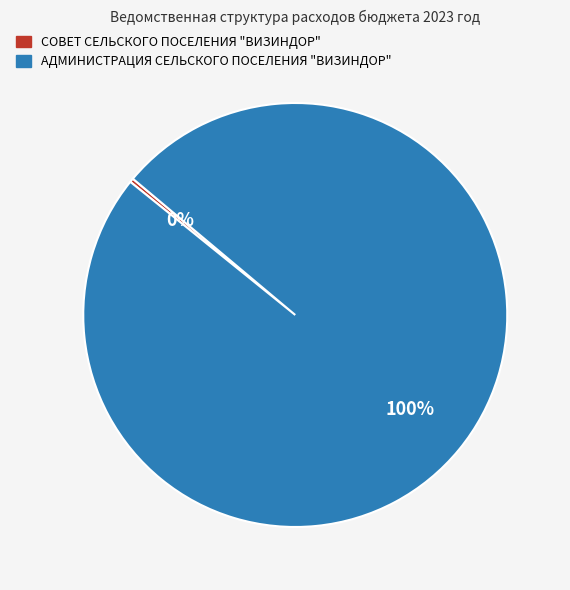

To the nearest percent, what is the average slice percentage?

50%